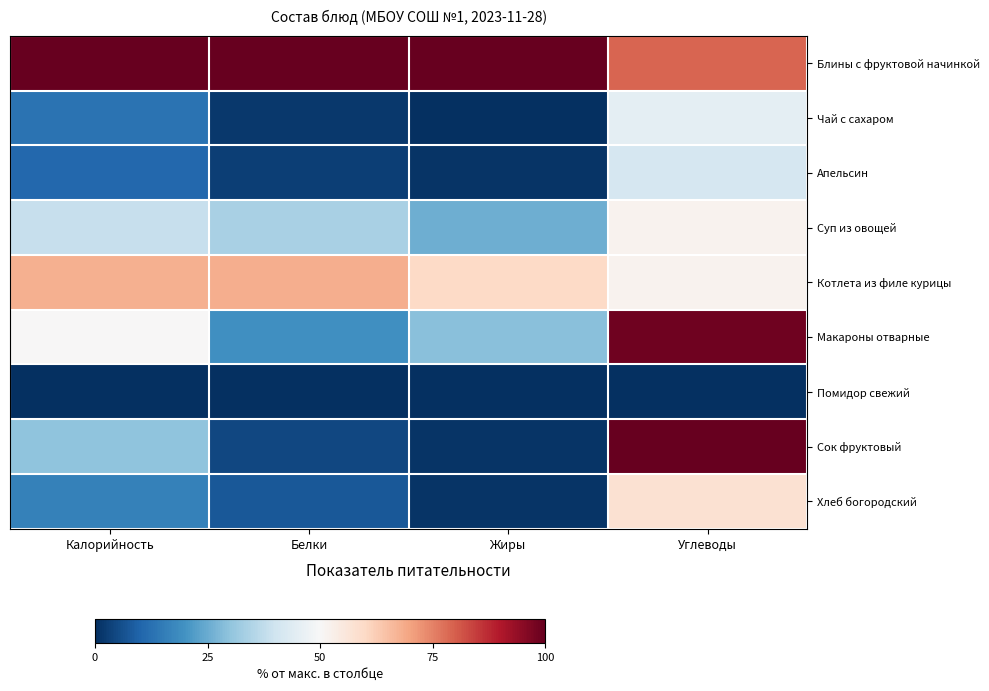

What value does the data have at Жиры?

1.0